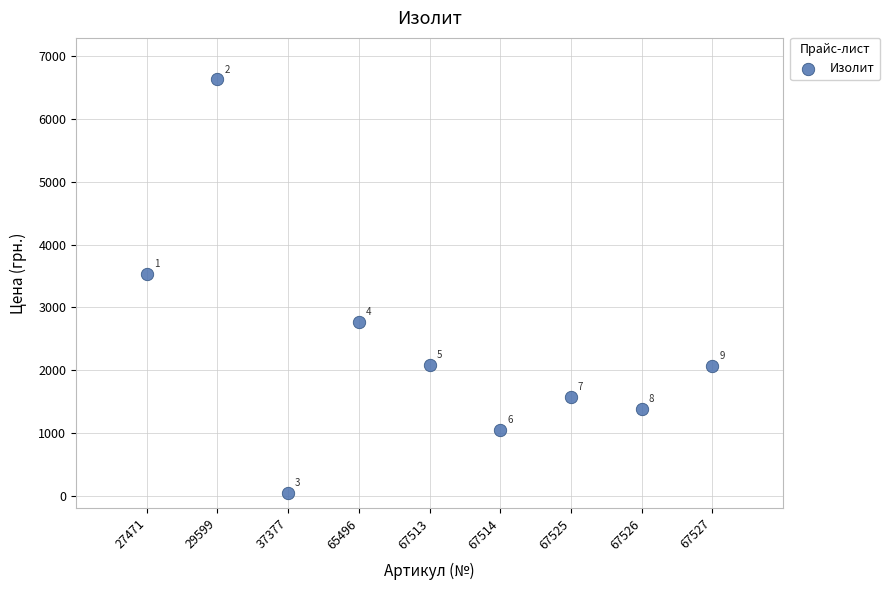

What is the average Y value?

2346.4